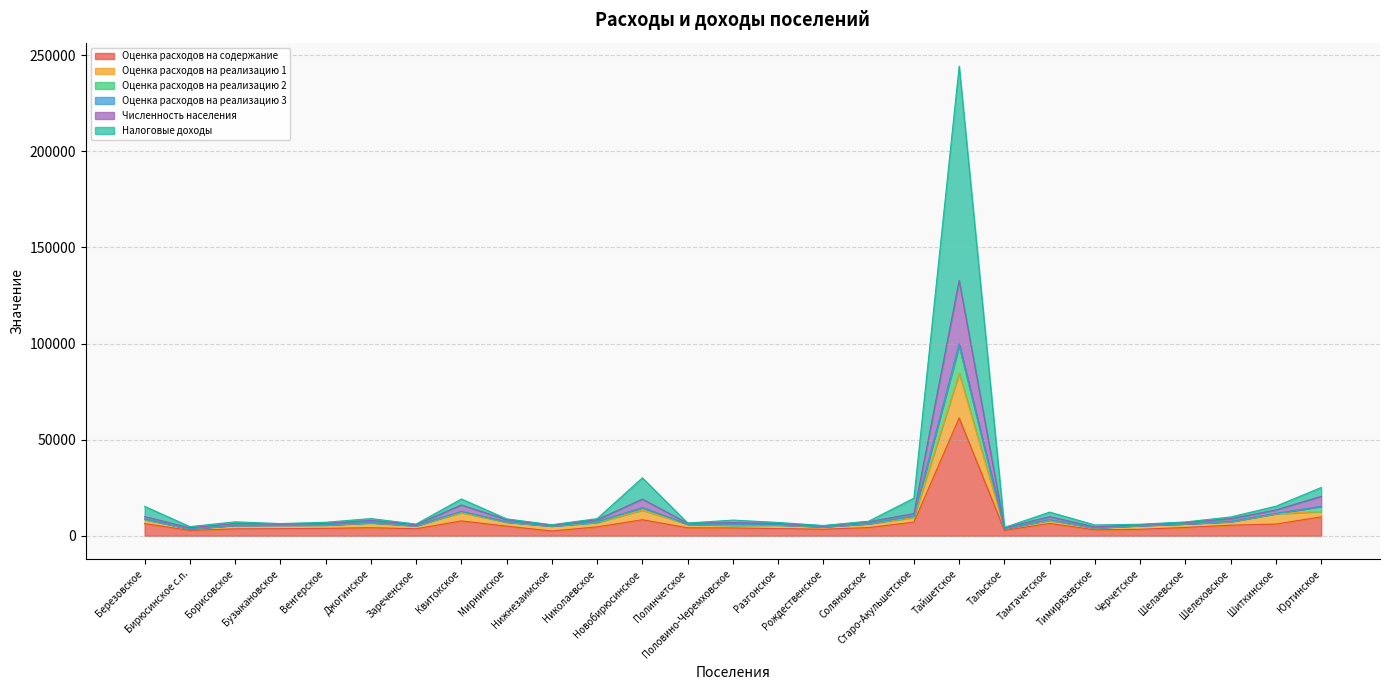

What is the maximum value for Оценка расходов на содержание?

61289.0